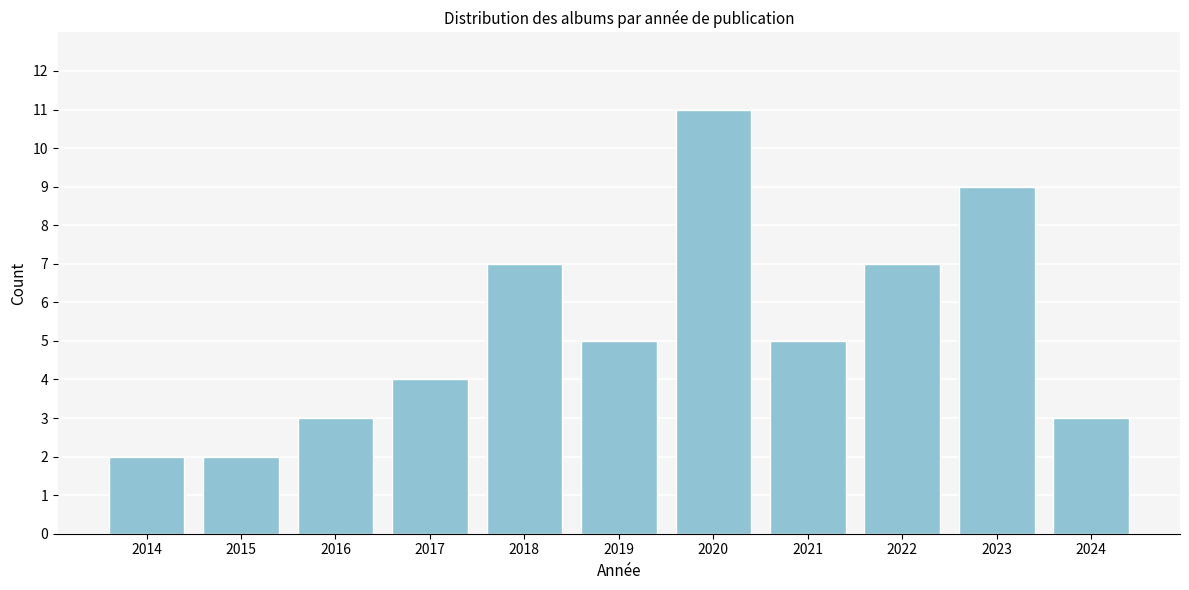

Reading left to right, list all the values displayed in this chart.

2014=2	2015=2	2016=3	2017=4	2018=7	2019=5	2020=11	2021=5	2022=7	2023=9	2024=3